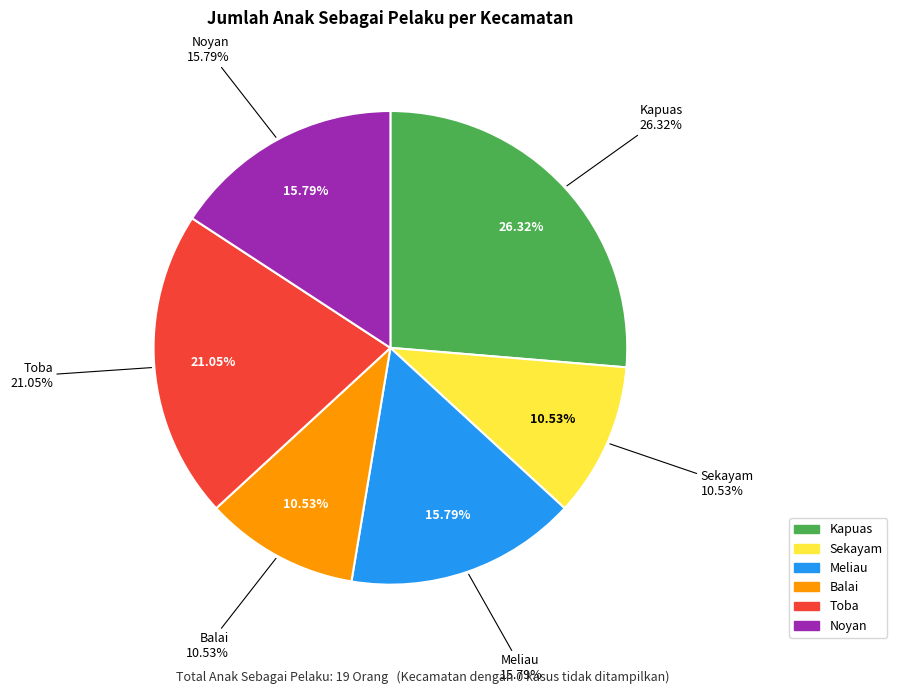

What portion of the pie excludes Meliau?

84.2%